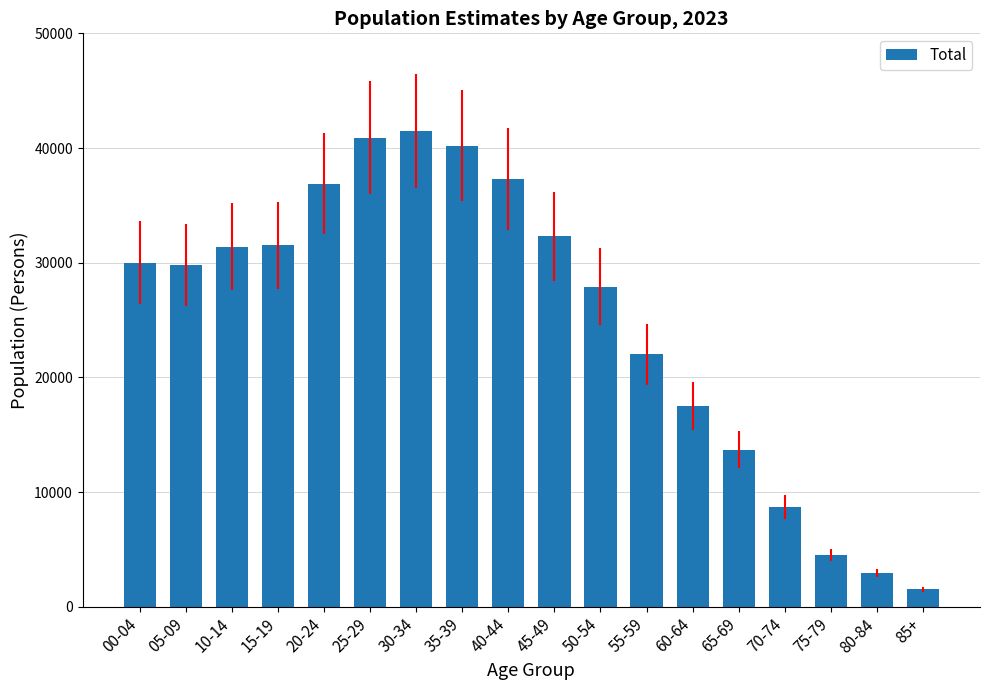

The value at 05-09 is 29800. True or false?

True